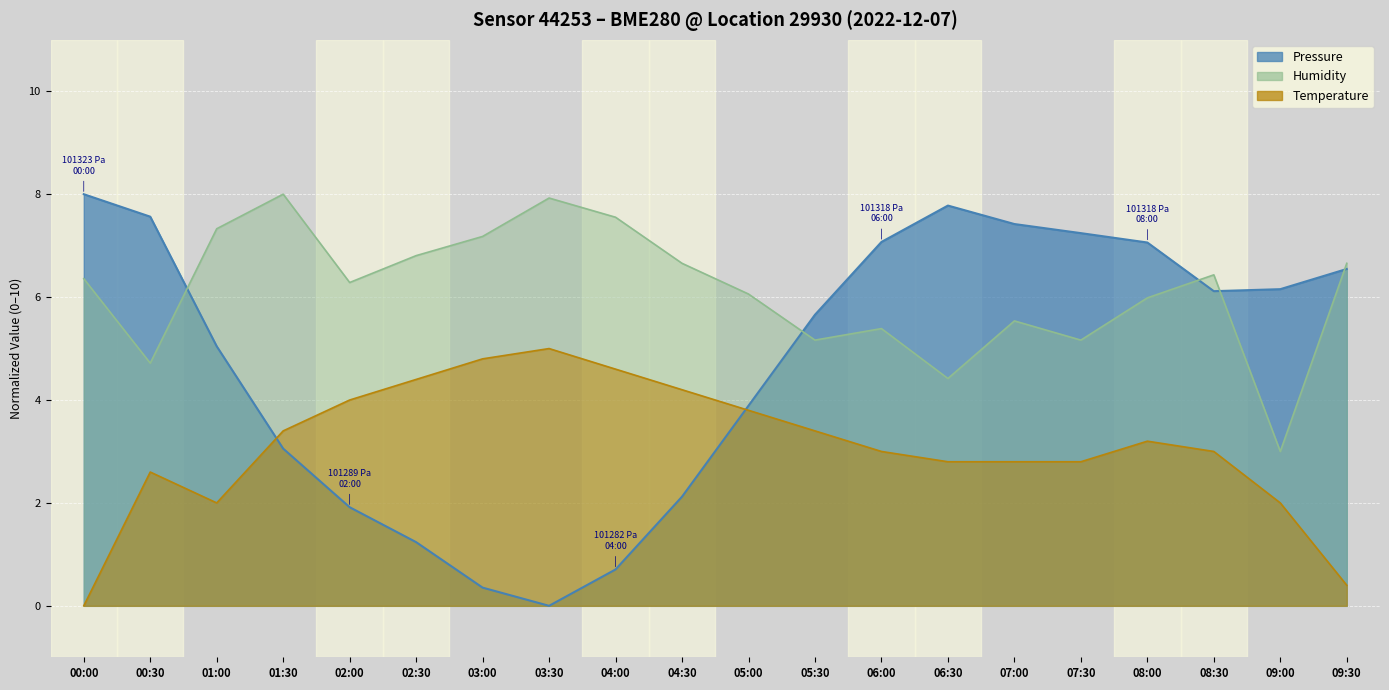

Which series has the largest range (max minus min)?

pressure